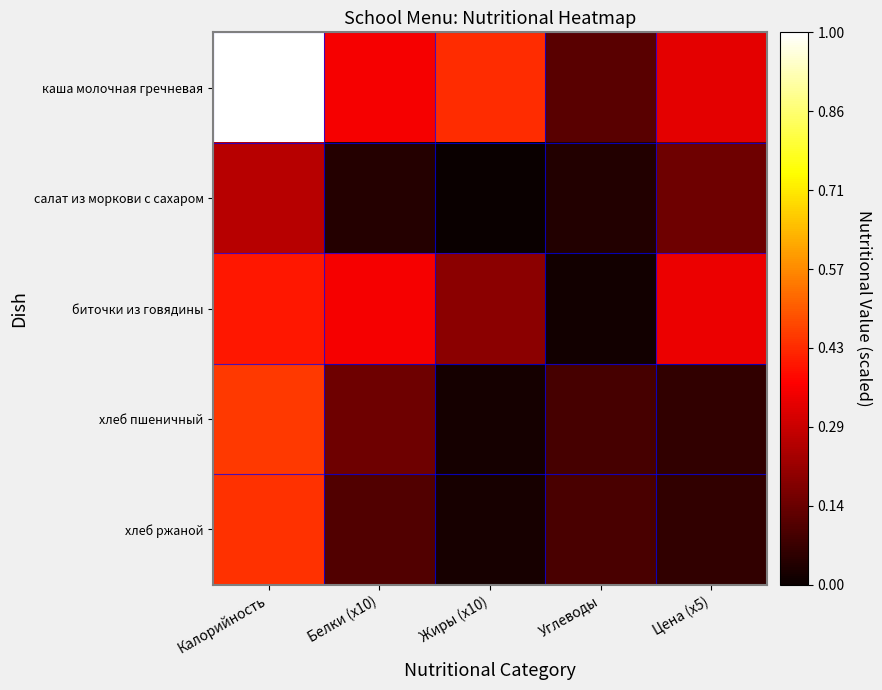

What is the greatest value displayed?

1.0